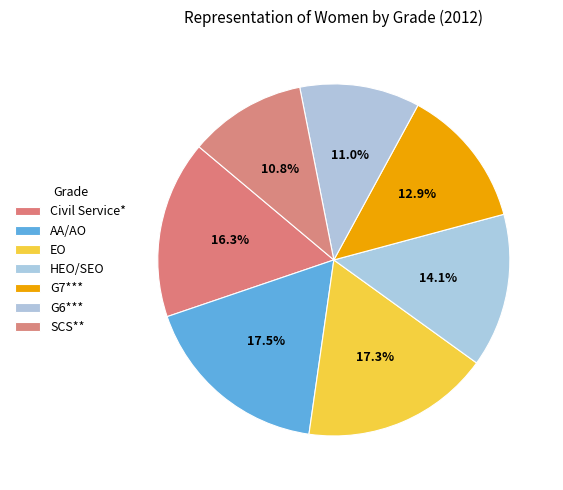

How many slices are in this pie chart?

7